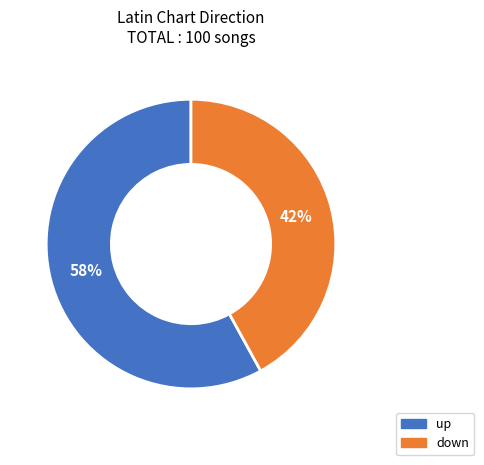

To the nearest percent, what is the difference between the up and down slice percentages?

16%